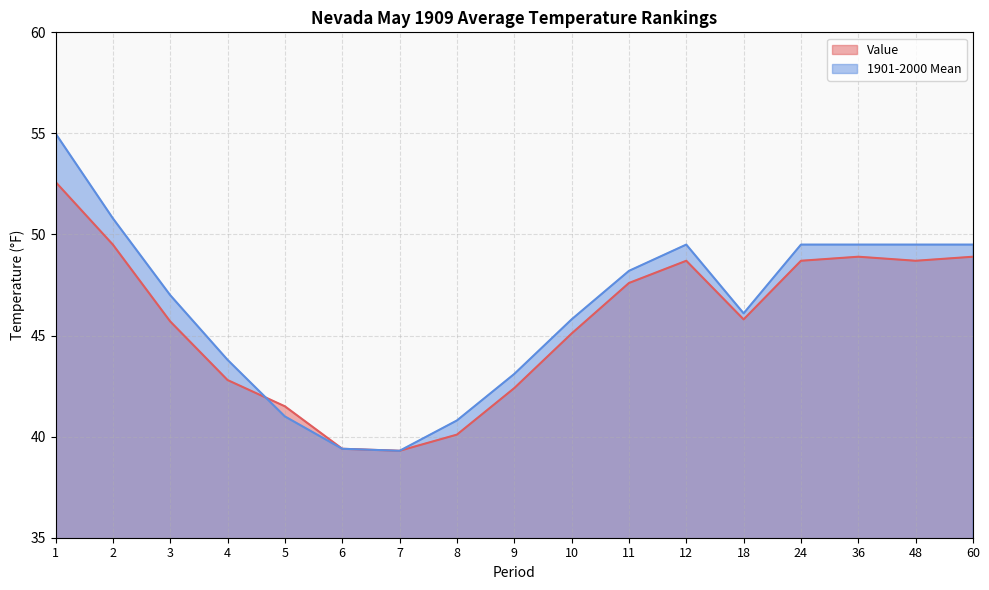

What is the value of the 1901-2000 Mean point at the 9th from the left?

43.1